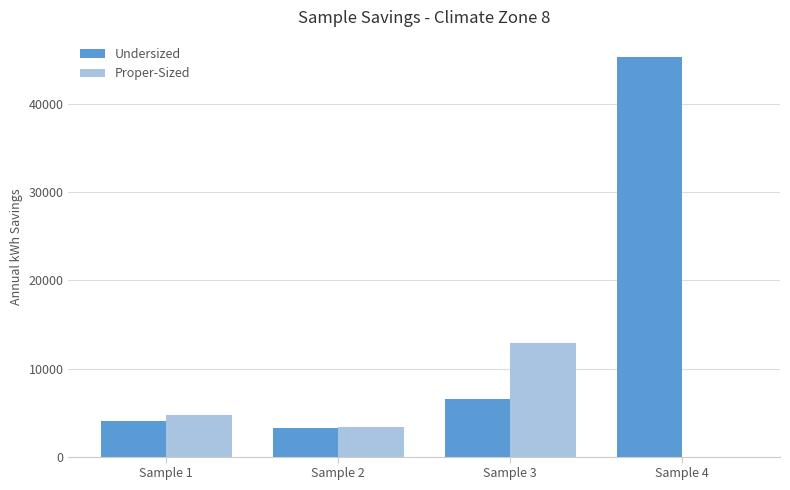

Which series has the largest total across all categories?

Undersized